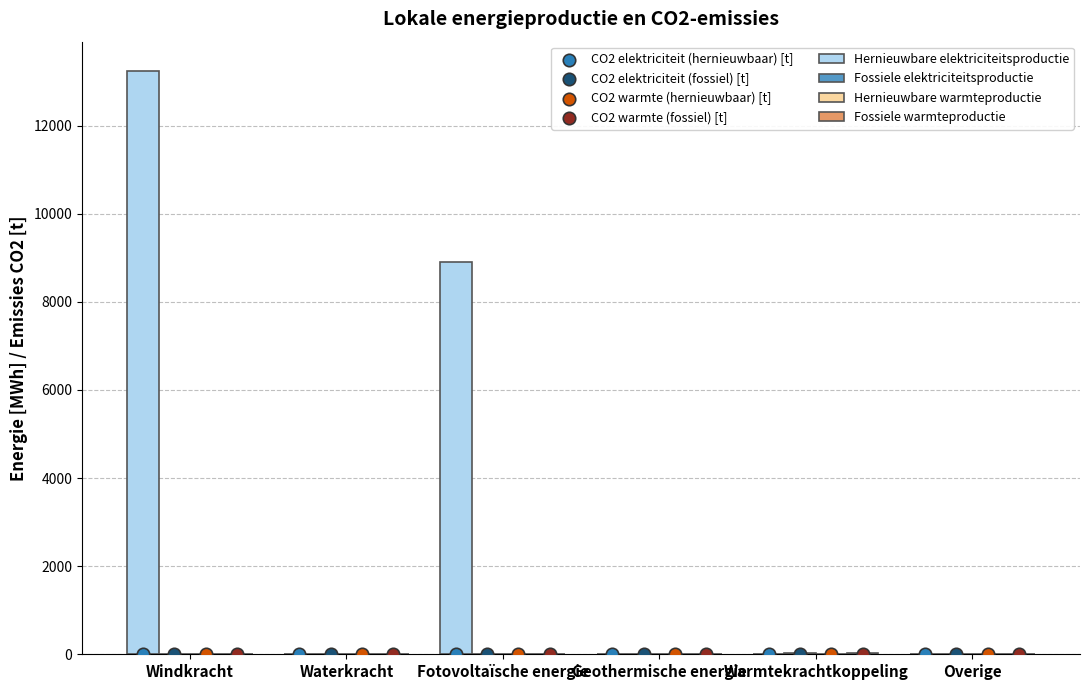

Which series reaches the maximum Y coordinate?

Hernieuwbare elektriciteitsproductie